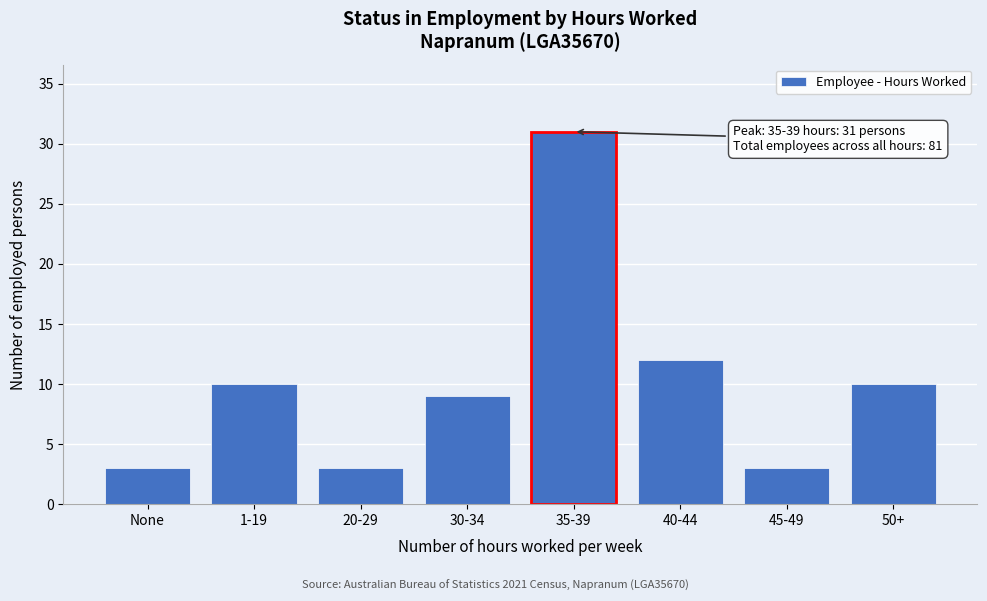

Reading left to right, transcribe all the data shown in this chart.

None=3	1-19=10	20-29=3	30-34=9	35-39=31	40-44=12	45-49=3	50+=10